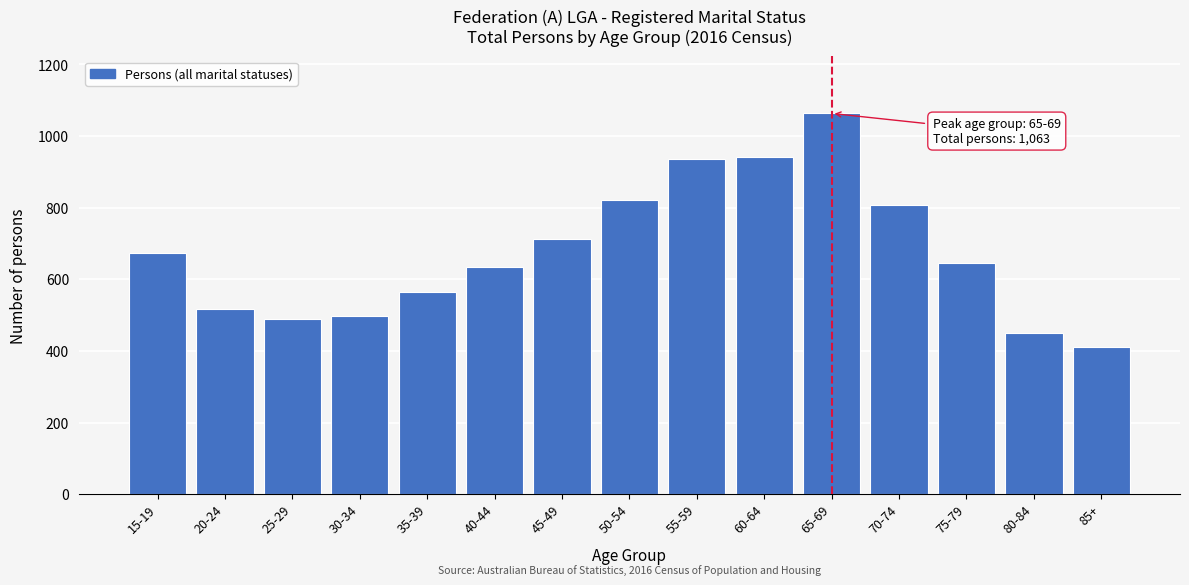

Read the value at 35-39, to the nearest 100.

600